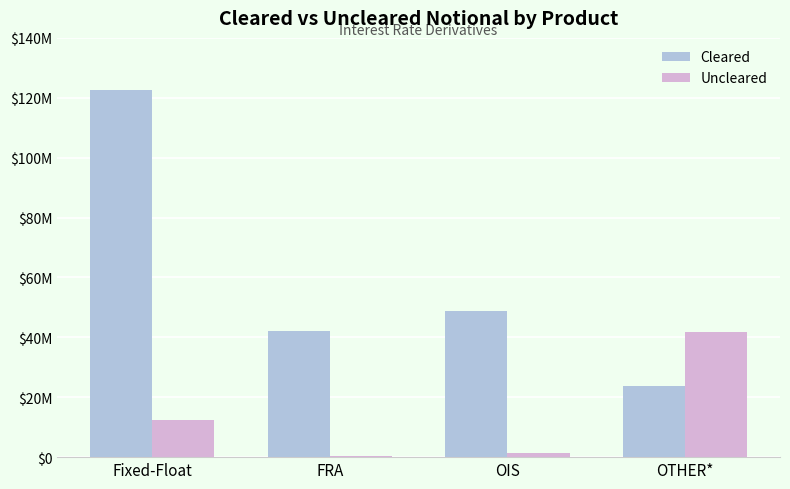

Is it true that Uncleared equals 1422540 at OIS?

True